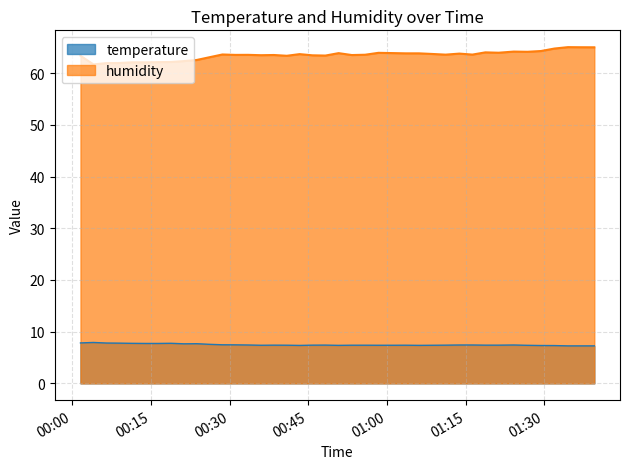

What is the difference between the maximum and minimum values in the temperature series?

0.7